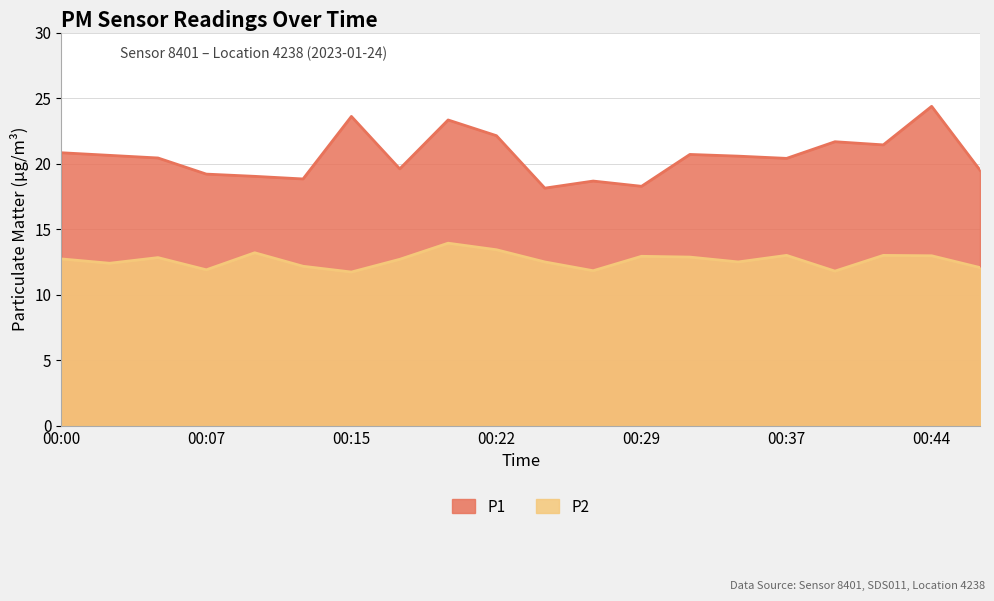

Read the P2 value at 00:12.

12.2